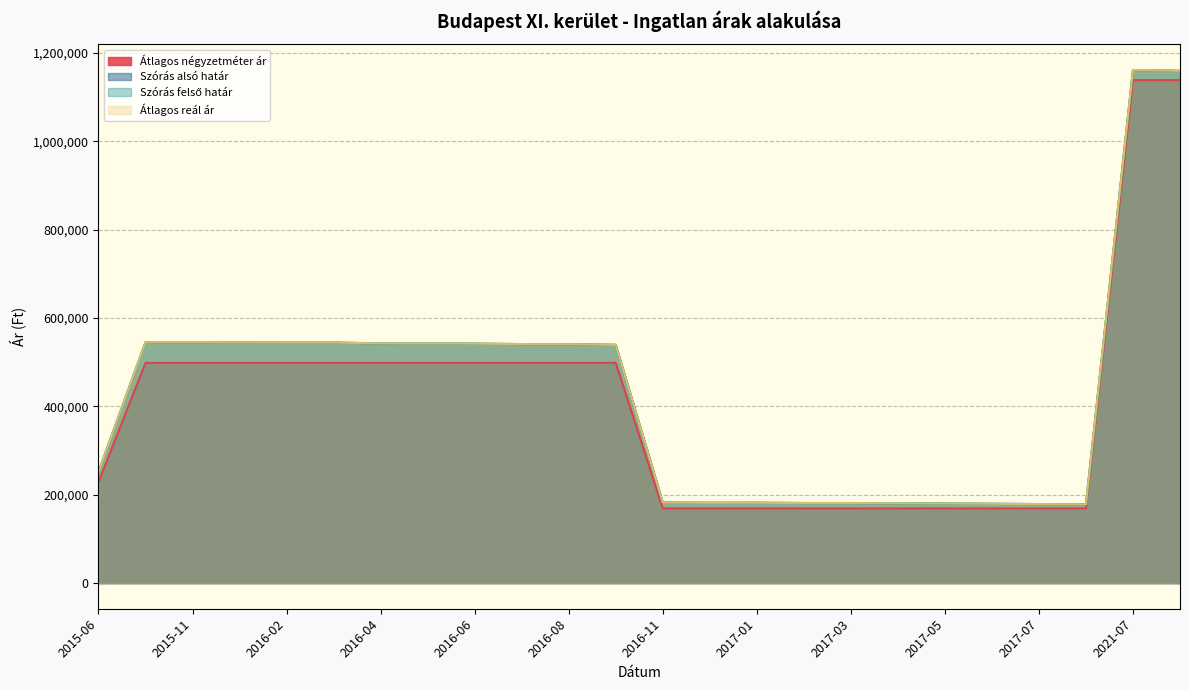

How many lines are shown in the chart?

4